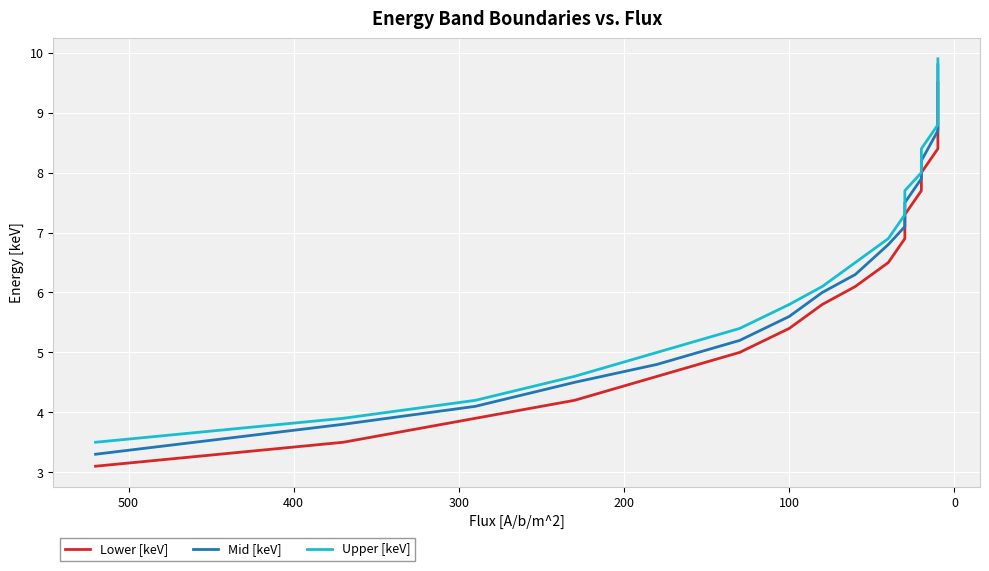

True or false: Lower [keV] and Mid [keV] cross at least once.

False